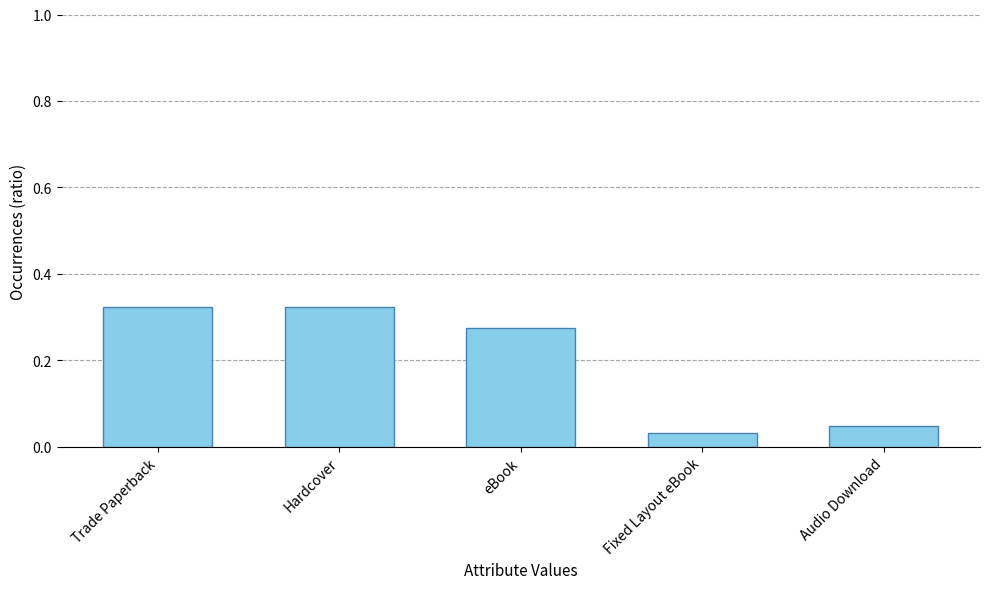

What is the label of the 5th bar from the right?

Trade Paperback